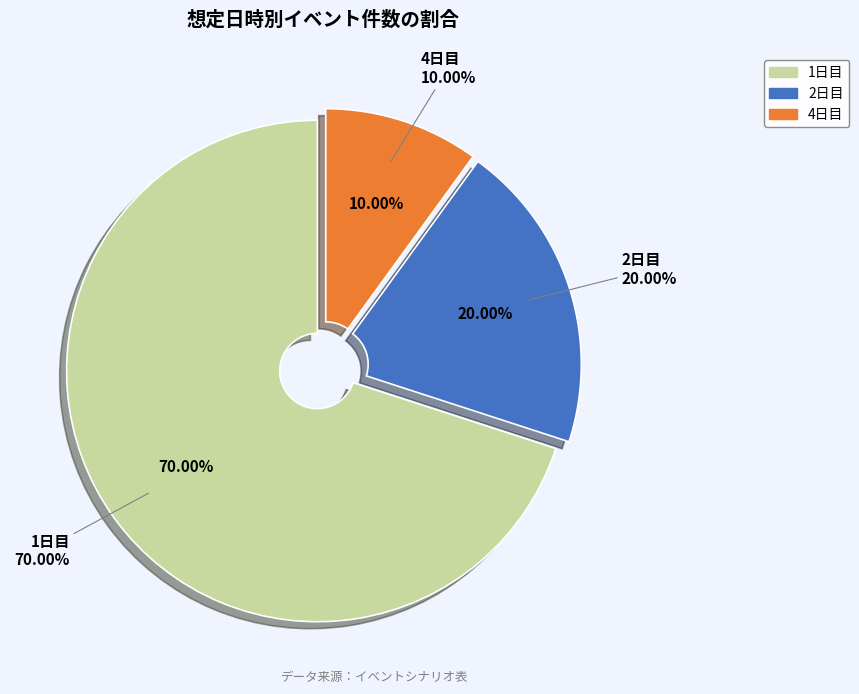

Which slice is the smallest?

4日目